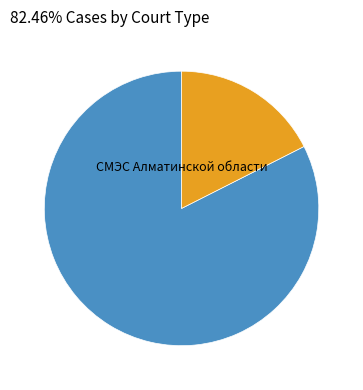

Is there any slice that represents more than half of the pie?

Yes